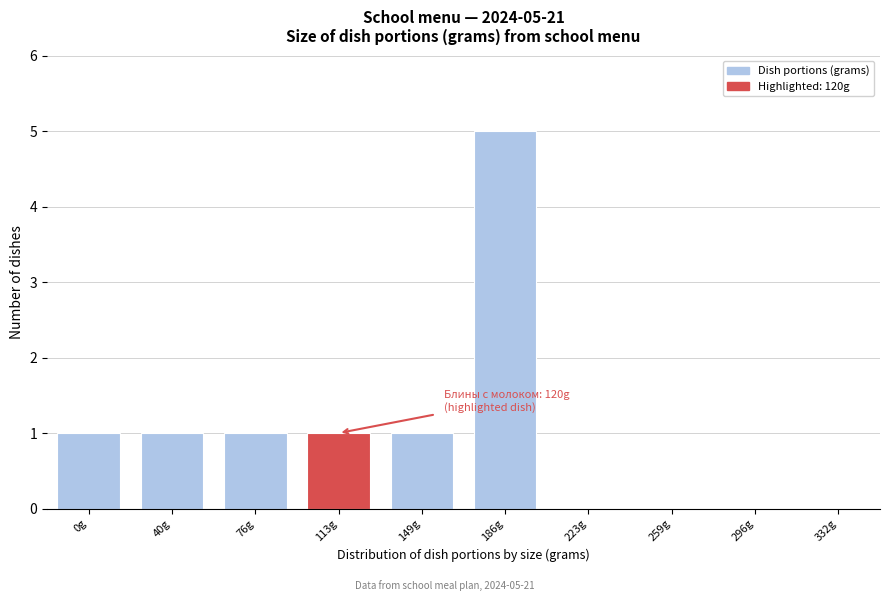

Reading left to right, what are all the values shown in this chart?

0g=1	40g=1	76g=1	113g=1	149g=1	186g=5	223g=0	259g=0	296g=0	332g=0